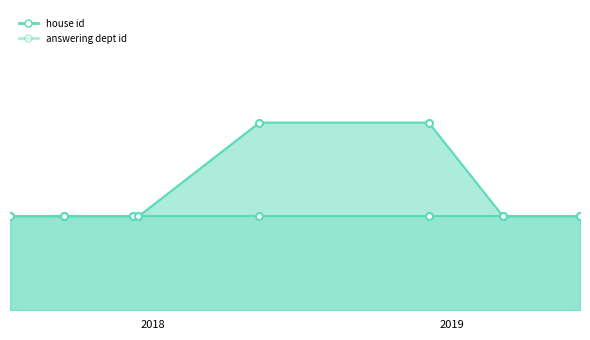

What is the value of the 6th point from the left?

2